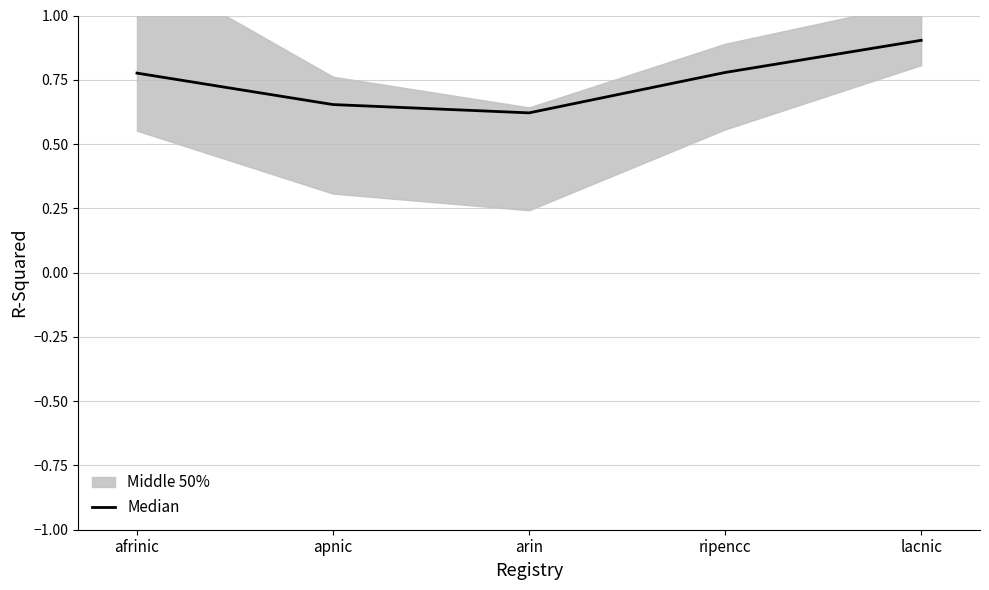

What position from the right is lacnic?

1